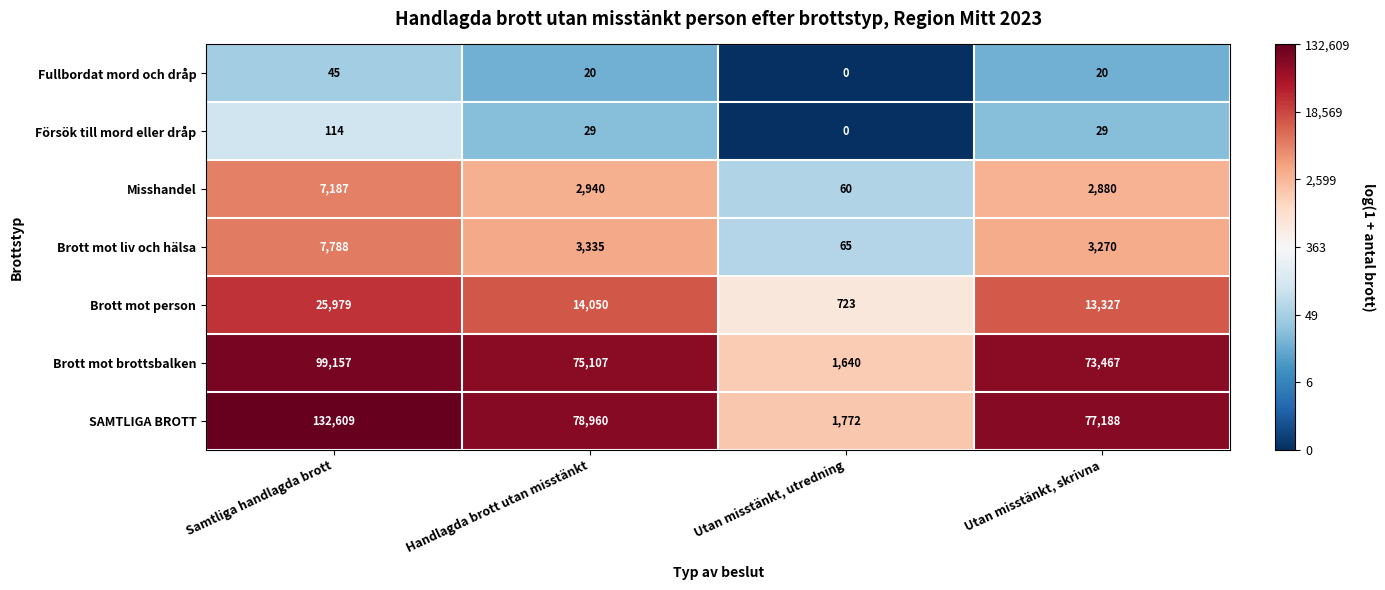

Read the Försök till mord eller dråp value at Handlagda brott utan misstänkt.

29